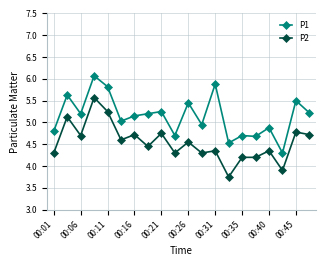

True or false: P1 and P2 intersect in this chart.

False